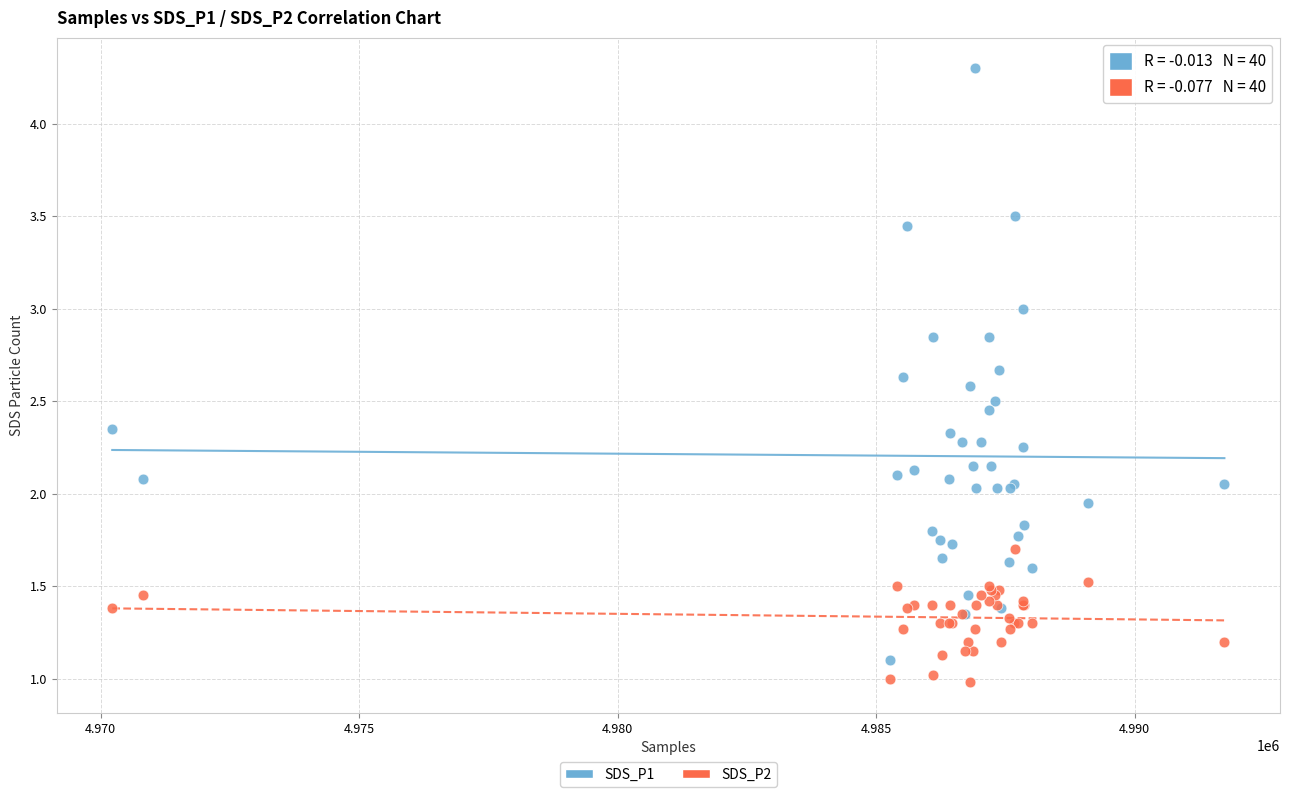

What is the X range (max minus min) for the scatter plot?

21513.0